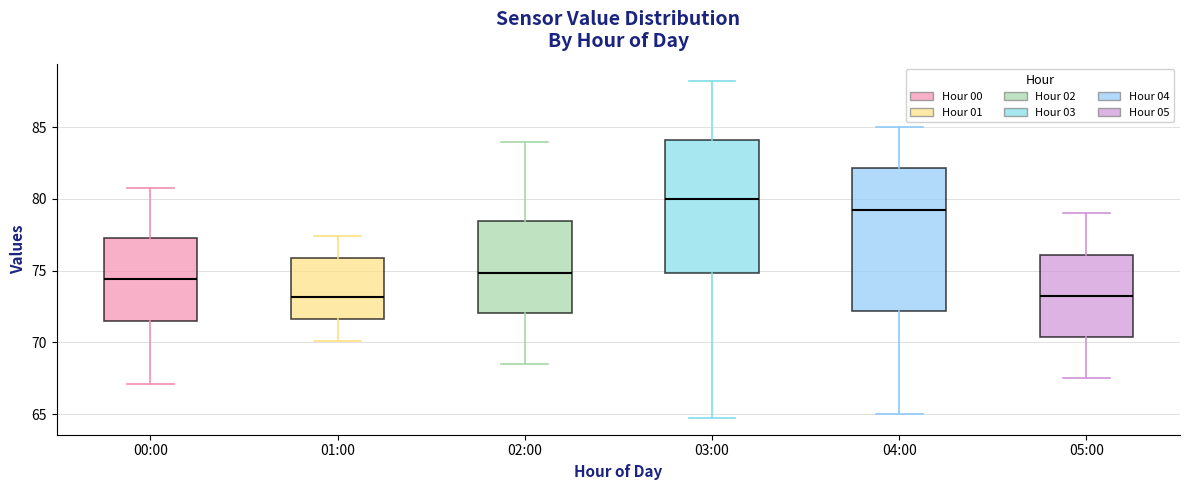

Where does the median line of the box for 05:00 sit on the y-axis? The values are not printed on the chart, so give them approximately, as read against the axis.

73.5